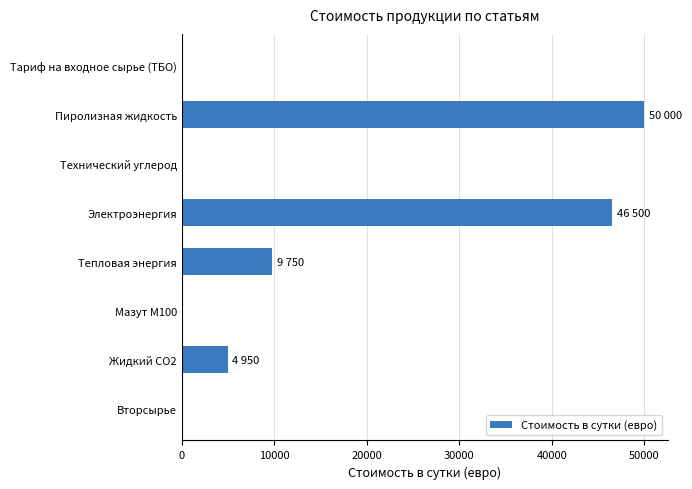

Does the chart contain stacked bars?

No